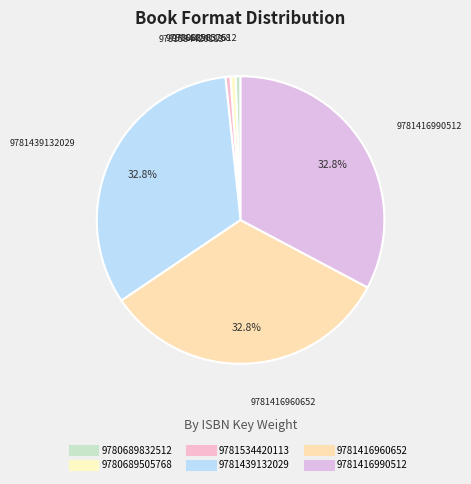

What percentage is the 9781439132029 slice, to the nearest percent?

33%